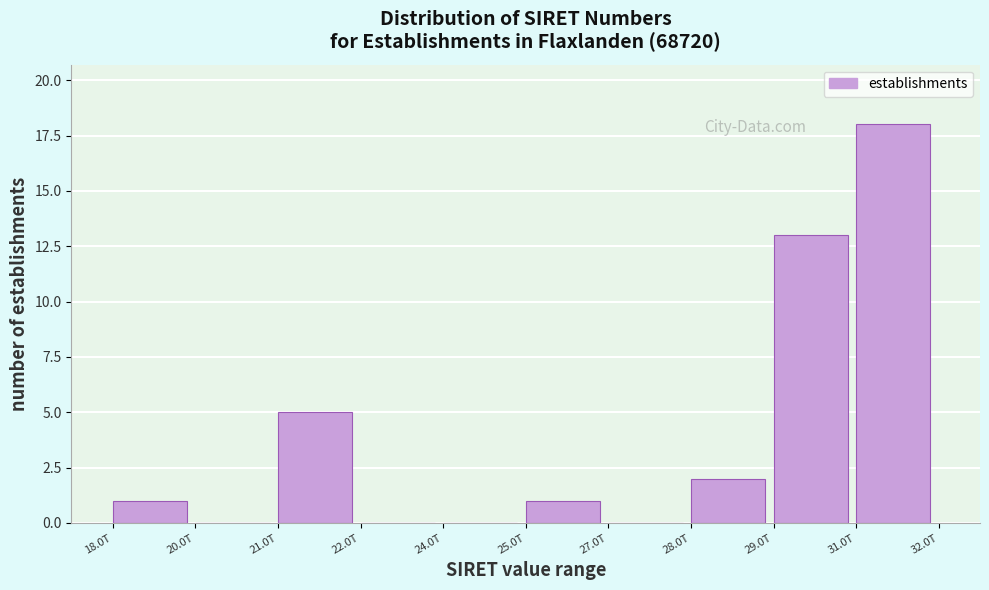

Reading left to right, transcribe all the data shown in this chart.

18.0T=1	20.0T=0	21.0T=5	22.0T=0	24.0T=0	25.0T=1	27.0T=0	28.0T=2	29.0T=13	31.0T=18